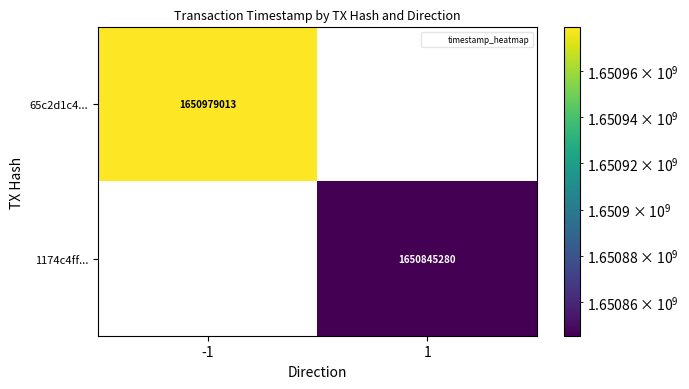

The value of 1174c4ff... at 1 is 1650845280. True or false?

True